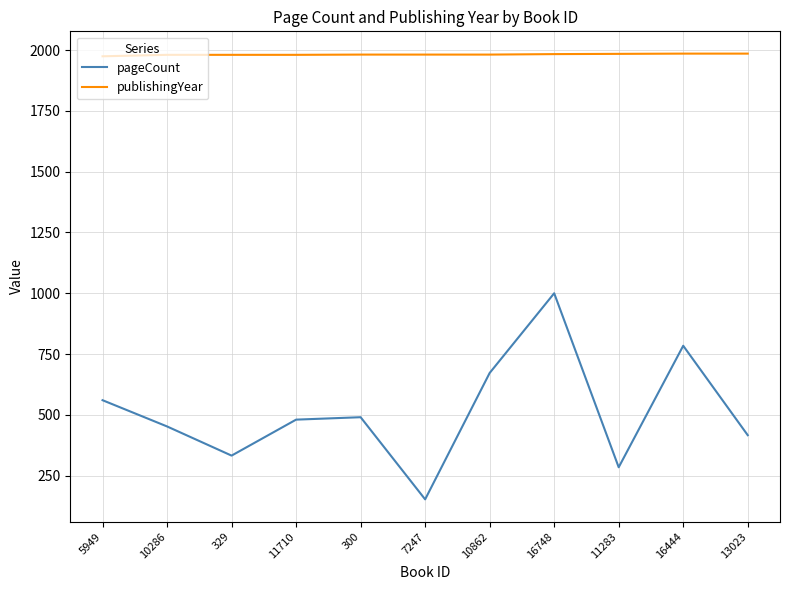

What value does the pageCount series have at 7247, to the nearest 50?

150